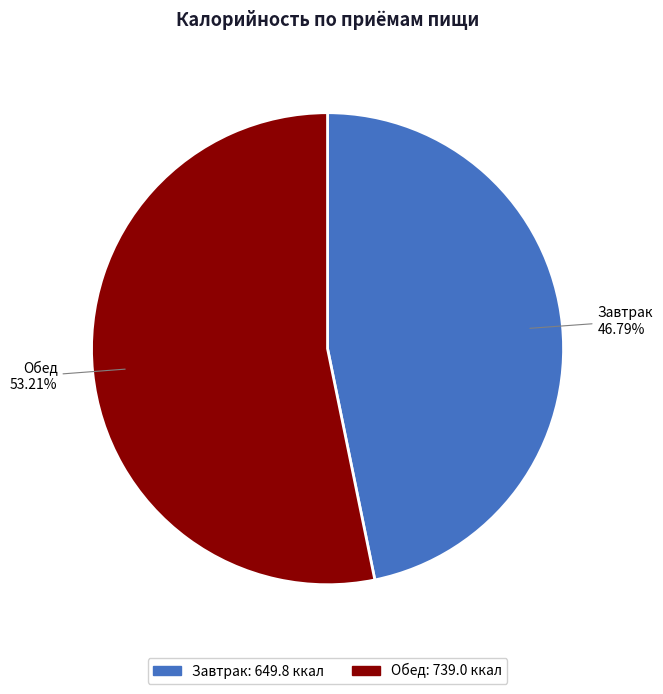

To the nearest percent, what is the combined percentage of Завтрак and Обед?

100%